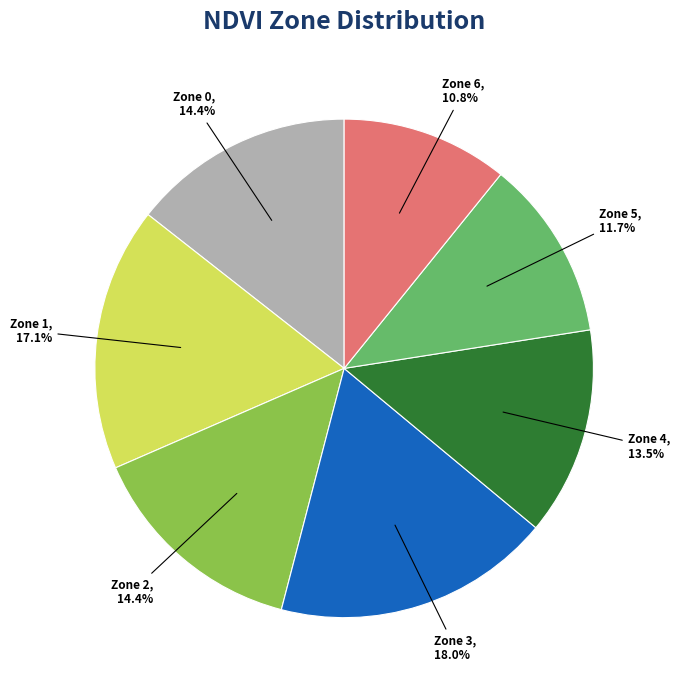

Is the sum of Zone 5 and Zone 6 greater than half?

No